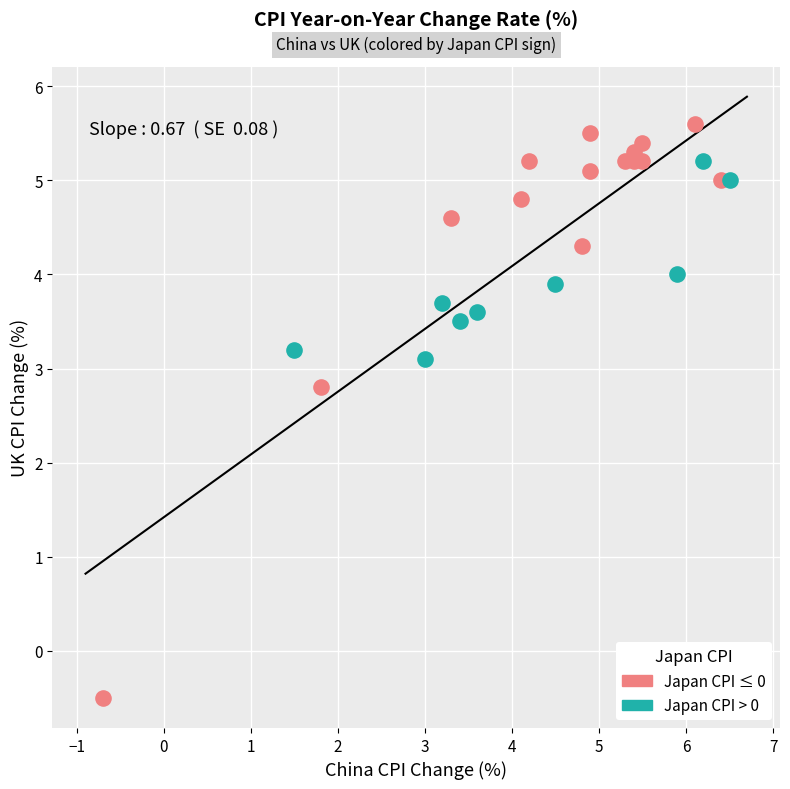

Which series contains the lowest Y value?

Japan CPI ≤ 0